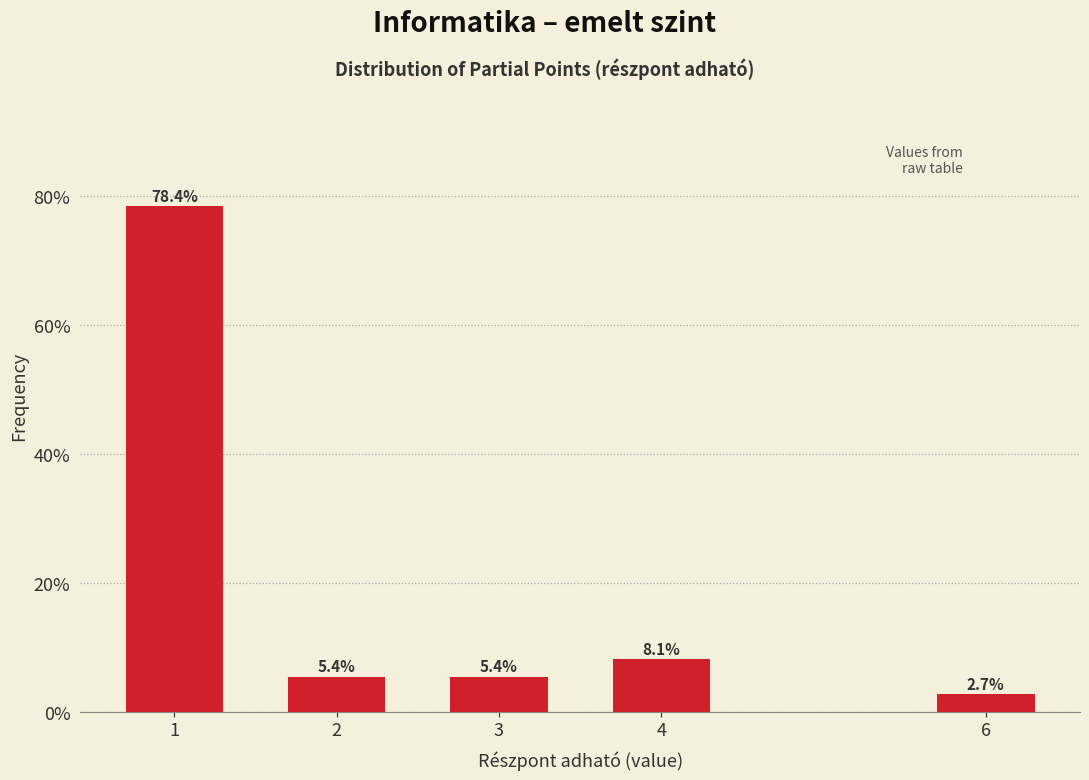

Reading right to left, what are all the values shown in this chart?

2.7	8.1	5.4	5.4	78.4